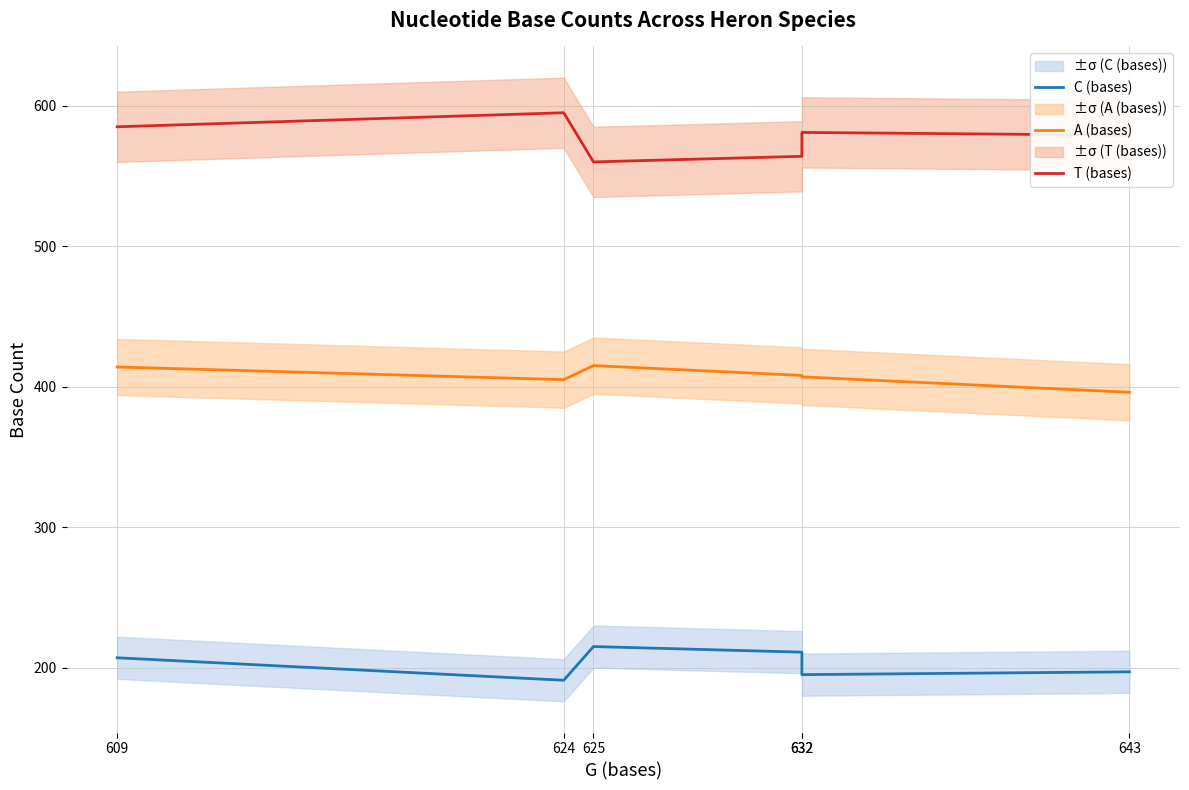

What is the minimum value for C (bases)?

191